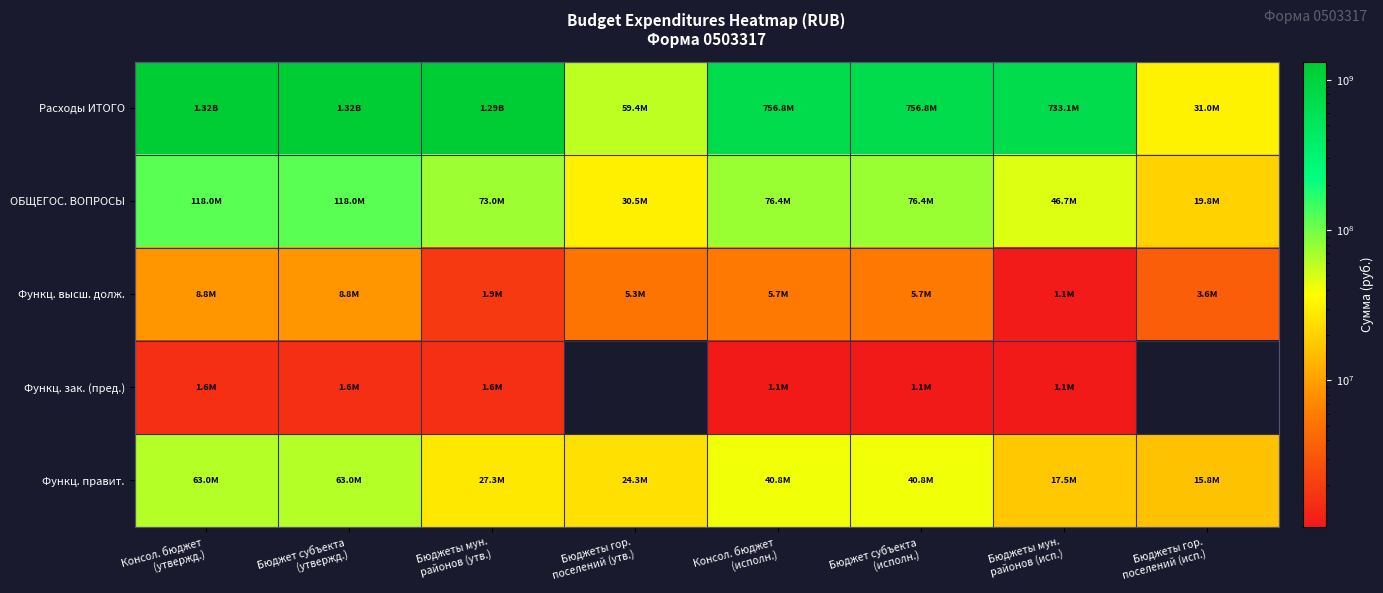

True or false: Расходы ИТОГО has a value of 756793609.4 at Бюджет субъекта (исполн.).

True